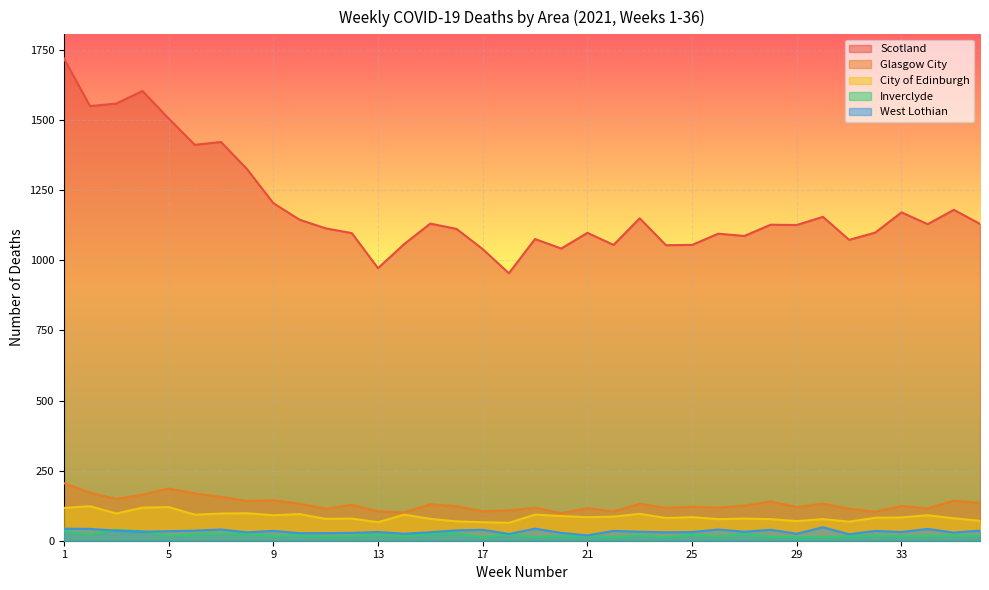

Which category has the lowest value across all series?

22